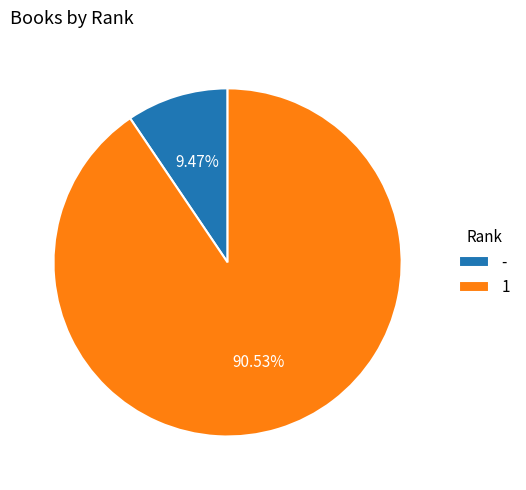

What is the largest slice in the pie chart?

1